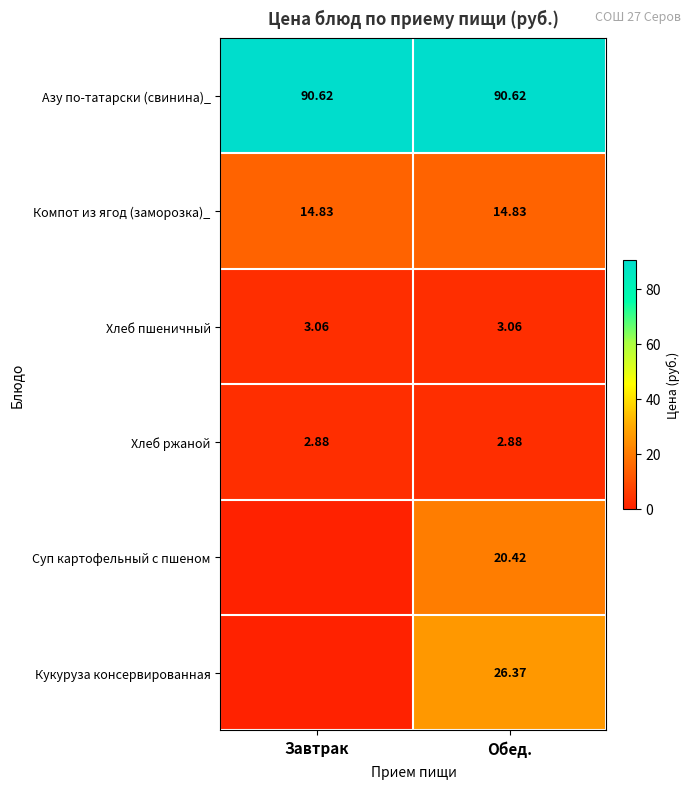

Is the value of Хлеб ржаной at Обед. greater than the value of Суп картофельный с пшеном at Обед.?

No